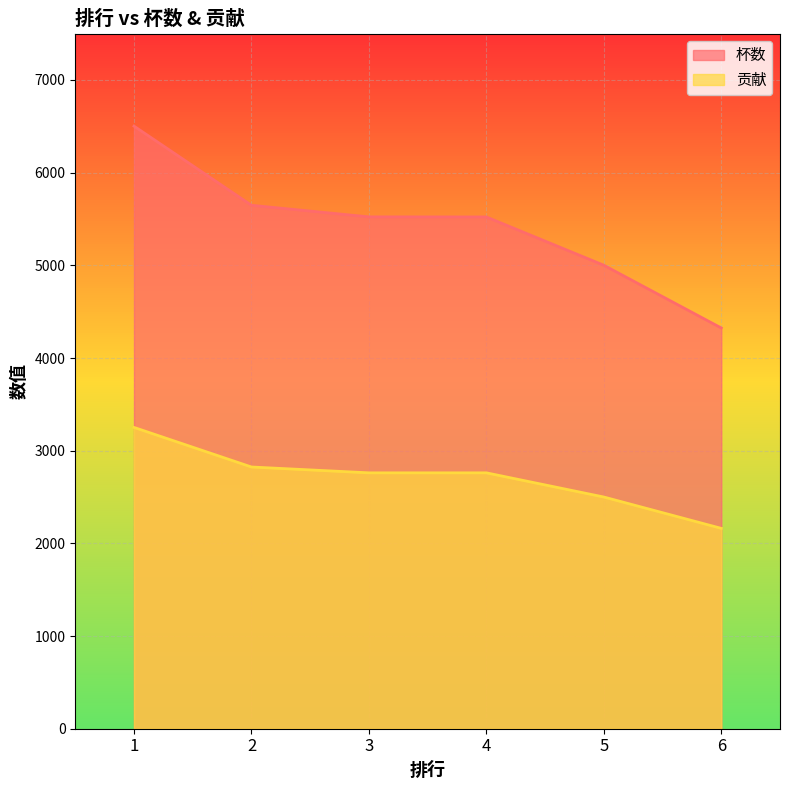

How many values in the 贡献 series are below 2761?

2